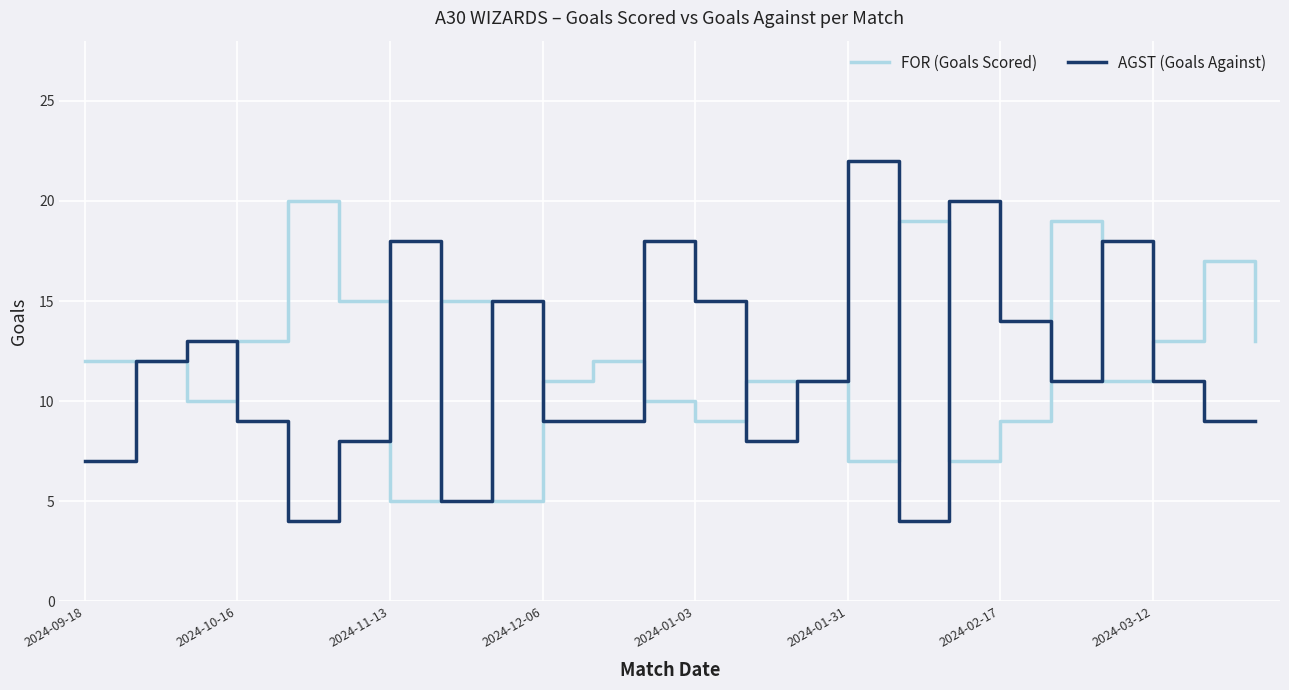

List the series in order of their peak value, highest first.

AGST (Goals Against), FOR (Goals Scored)